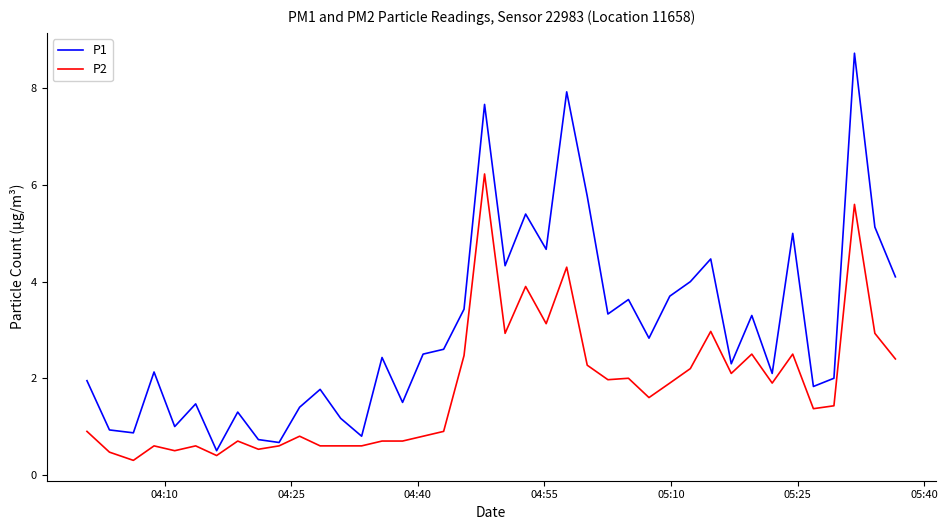

What is the sum of all P1 values?

121.4